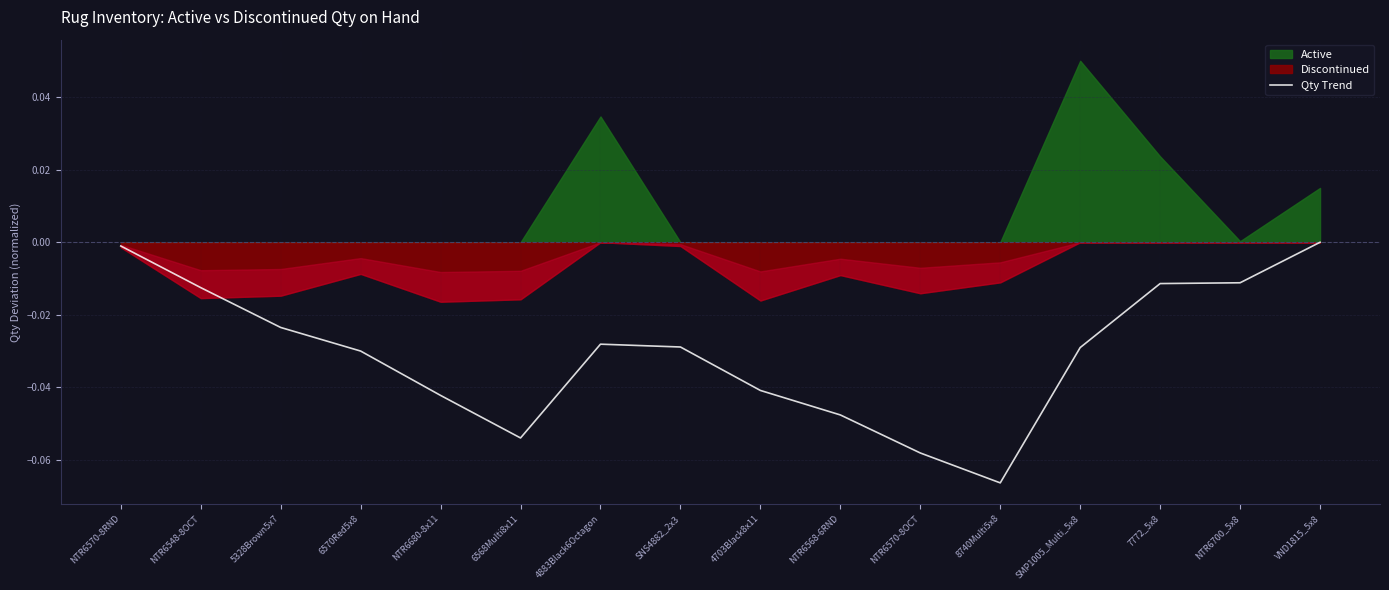

Reading left to right, extract all data points from this chart.

-0.0	-0.0	-0.0	-0.0	-0.0	-0.1	-0.0	-0.0	-0.0	-0.0	-0.1	-0.1	-0.0	-0.0	-0.0	0.0